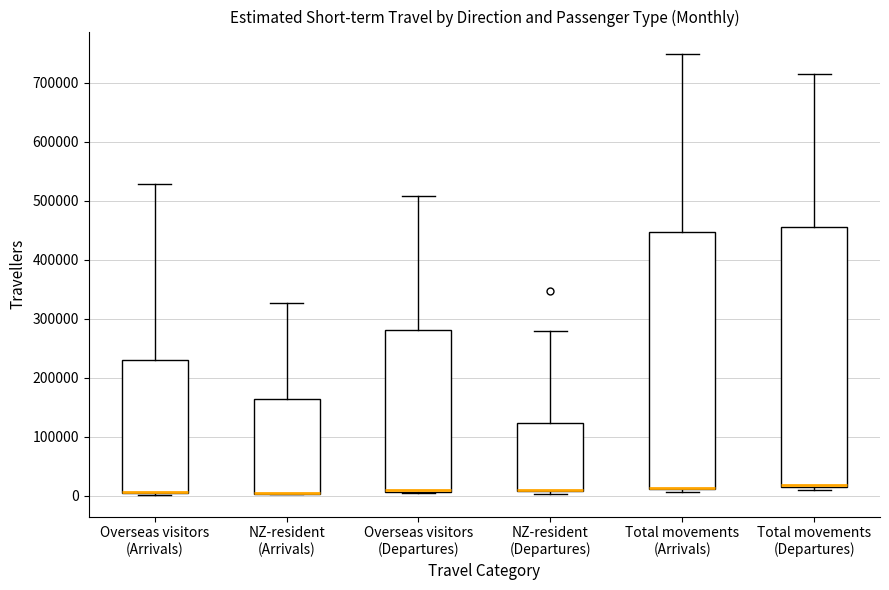

Reading left to right, read every box against the y-axis: the position of its median line, the range the box covers, and the ends of its whiskers. The values are not printed on the chart, so give them approximately, as read against the axis.

Overseas visitors (Arrivals): median 10000 (drawn on the box's lower edge), box 0 to 230000, whiskers 0 to 530000
NZ-resident (Arrivals): median 0 (drawn on the box's lower edge), box 0 to 160000, whiskers 0 to 330000
Overseas visitors (Departures): median 10000 (just above the box's lower edge), box 10000 to 280000, whiskers 0 to 510000
NZ-resident (Departures): median 10000 (drawn on the box's lower edge), box 10000 to 120000, whiskers 0 to 280000
Total movements (Arrivals): median 10000 (drawn on the box's lower edge), box 10000 to 450000, whiskers 10000 (just below the box's lower edge) to 750000
Total movements (Departures): median 20000 (drawn on the box's lower edge), box 10000 to 450000, whiskers 10000 (just below the box's lower edge) to 710000